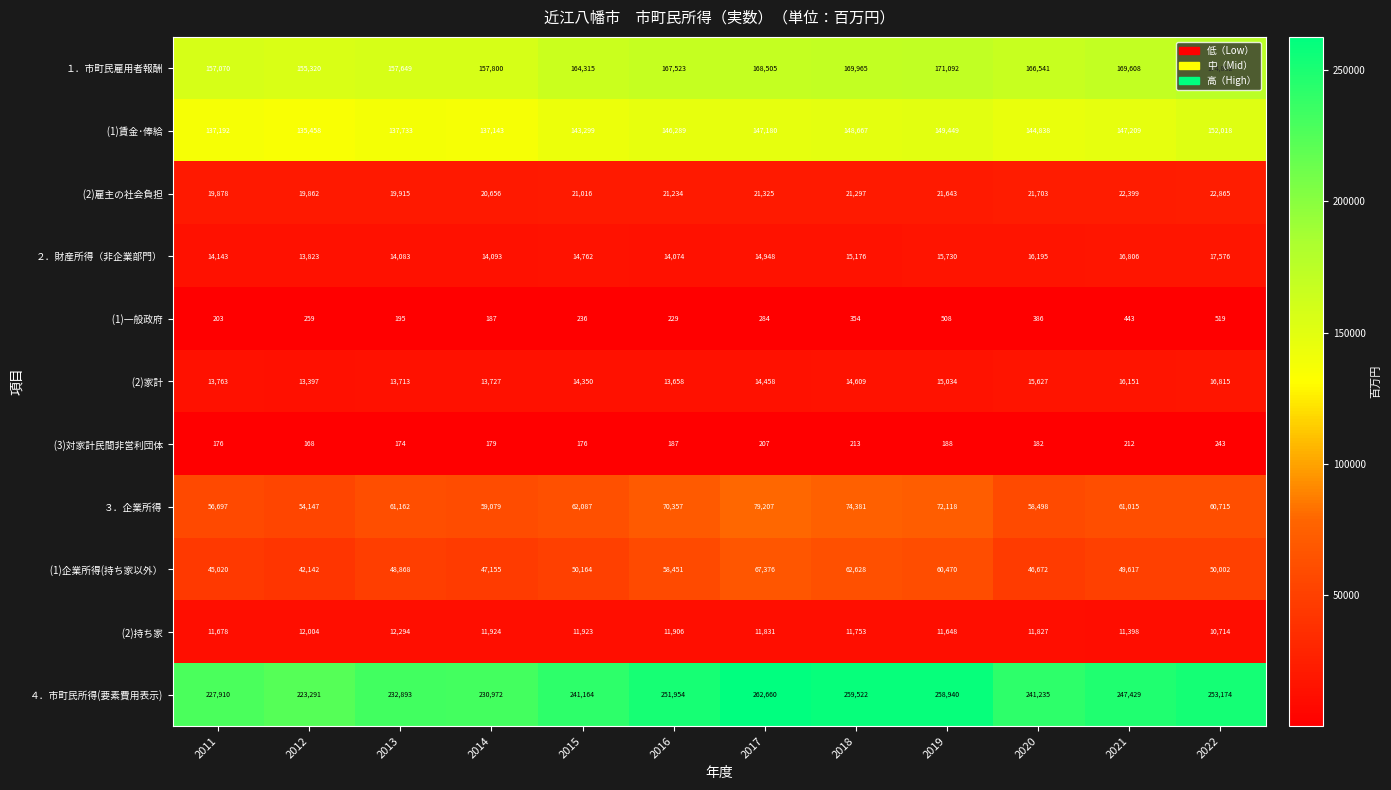

What is the sum of the ４．市町民所得(要素費用表示) values at 2015 and 2014?

472136